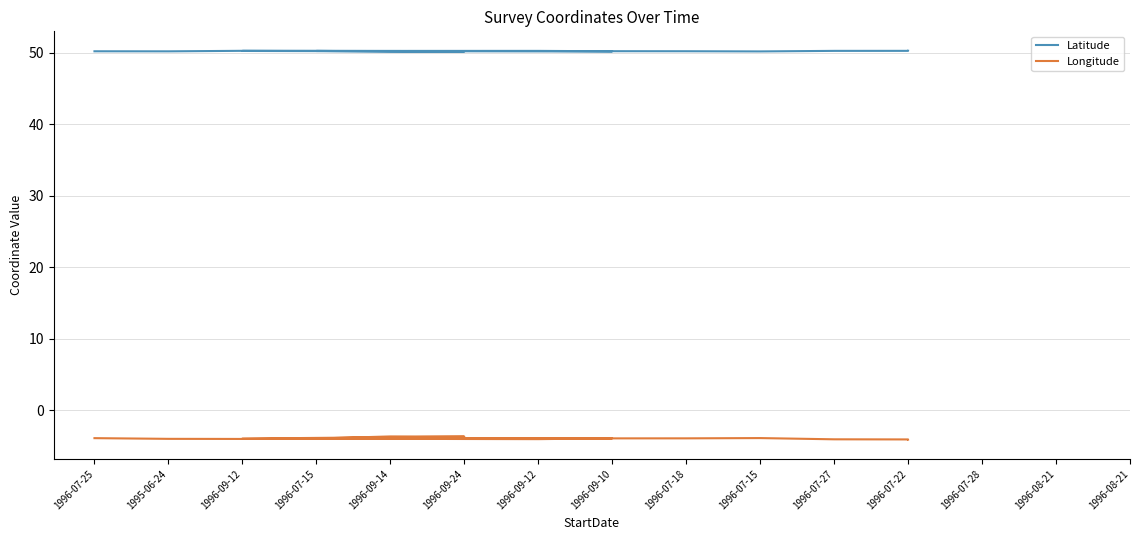

What is the total value across all series at 1996-07-15?

46.3